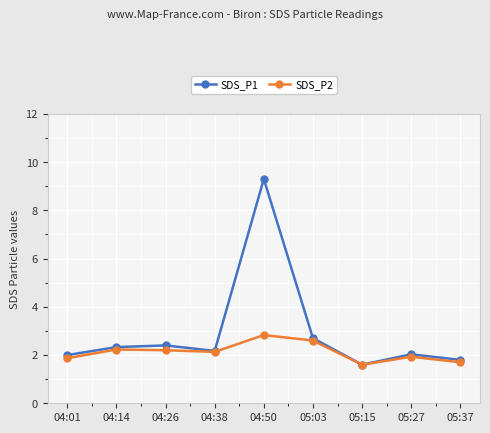

What is the label of the 3rd point from the left?

04:26